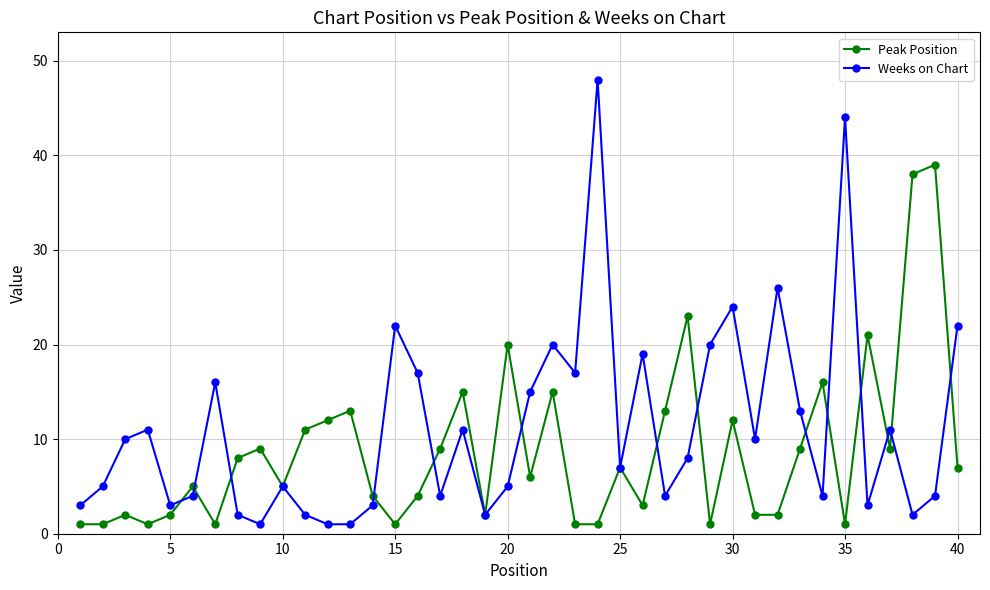

What is the maximum value for Peak Position?

39